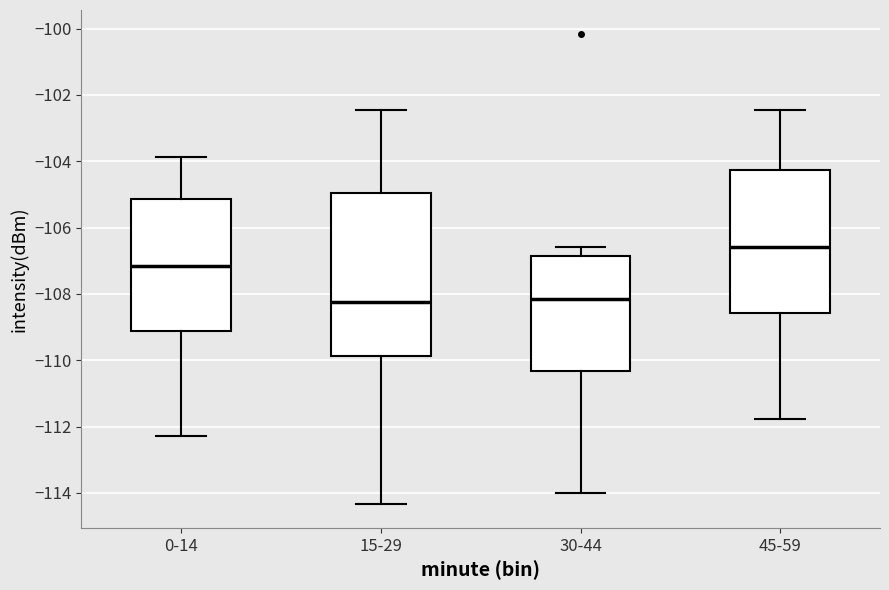

Which box's median line is the highest?

45-59